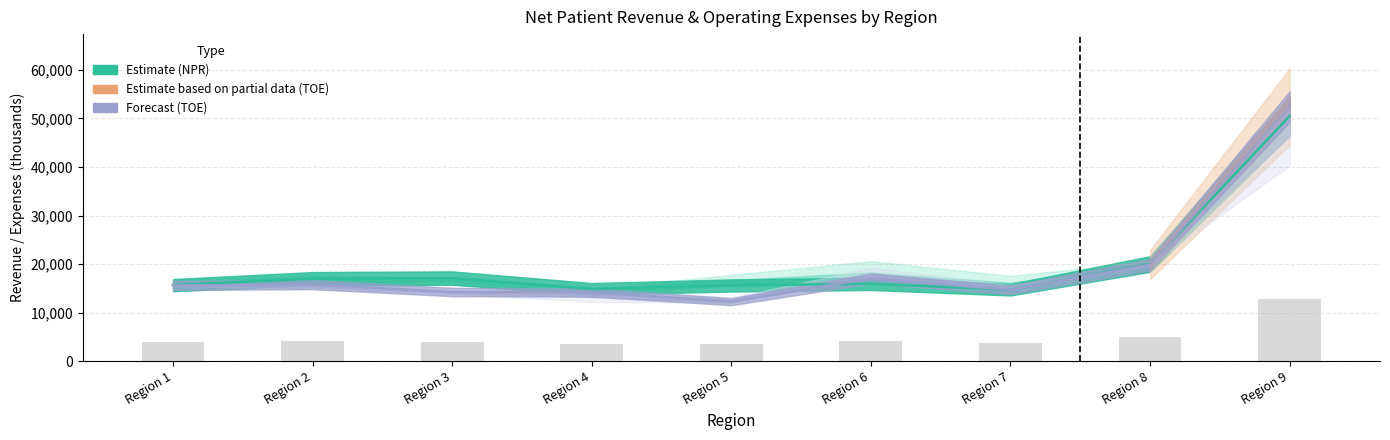

Is the value of NPR_FY17 at Region 1 greater than the value of NPR_FY15 at Region 9?

No